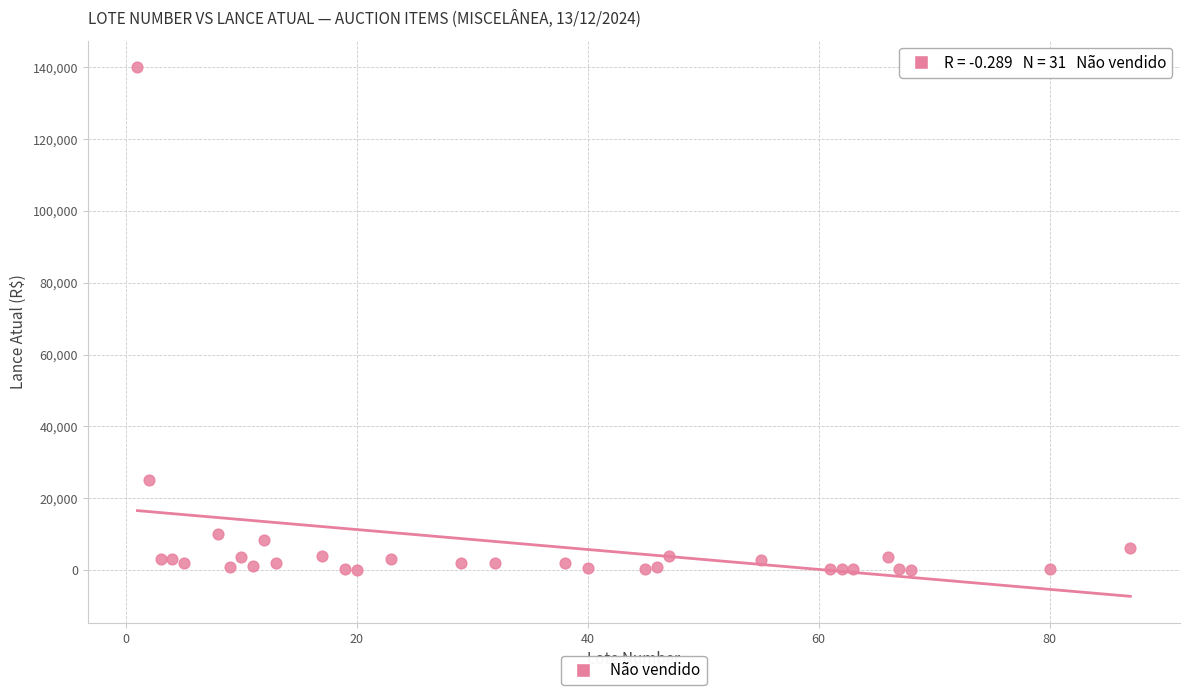

What is the range of X values (max minus min)?

86